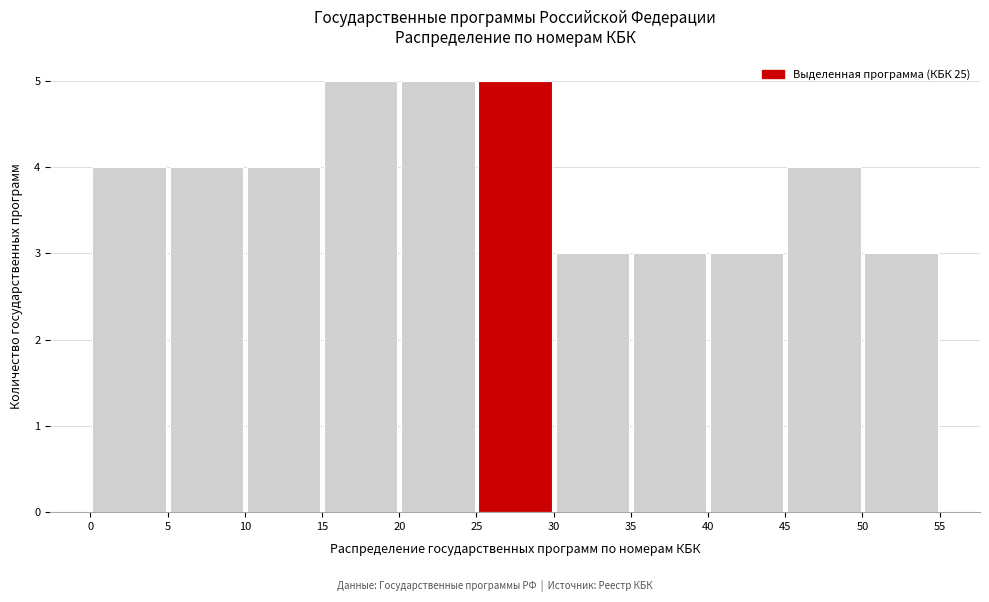

How tall is the bar that spans 5 to 10 on the x-axis? The values are not printed on the chart, so give them approximately, as read against the axis.

4